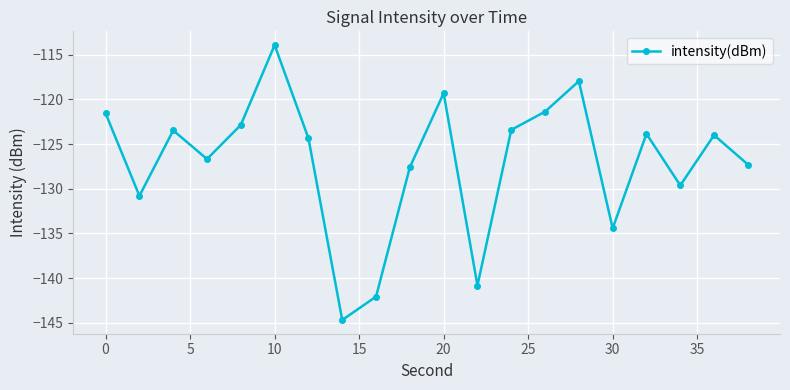

What is the smallest value displayed?

-144.7